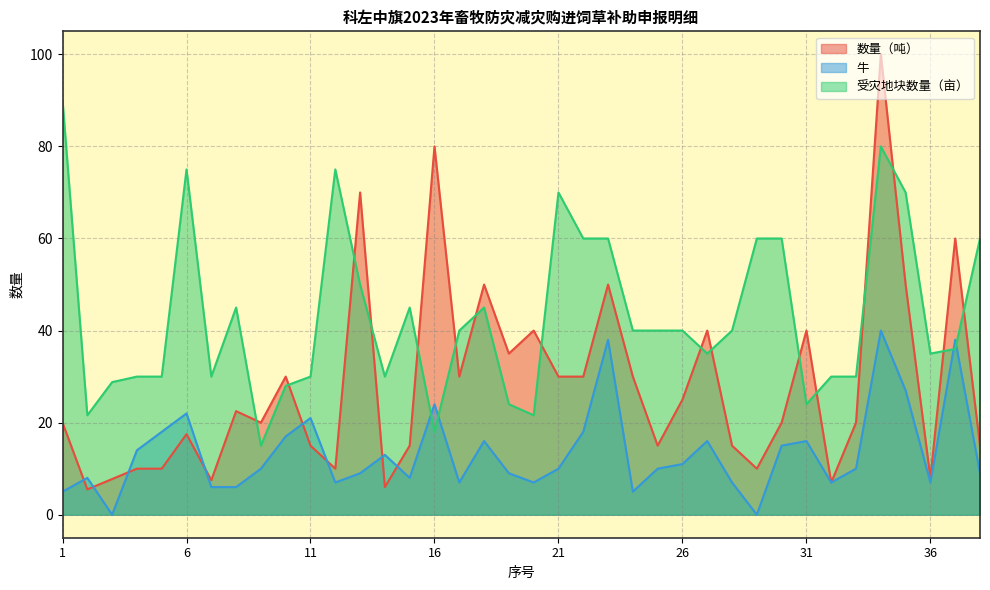

List the labels in order of 受灾地块数量（亩） value, largest first.

1, 34, 6, 12, 21, 35, 22, 23, 29, 30, 38, 13, 8, 15, 18, 17, 24, 25, 26, 28, 37, 27, 36, 4, 5, 7, 11, 14, 32, 33, 3, 10, 19, 31, 2, 20, 16, 9